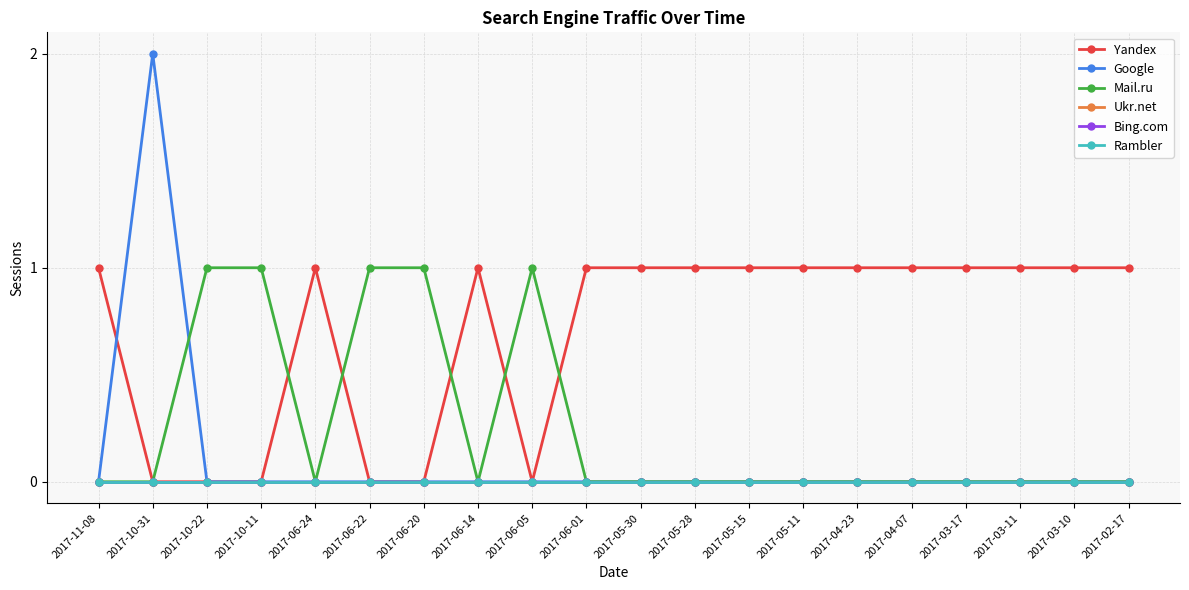

Does the chart display data point markers on the line(s)?

Yes